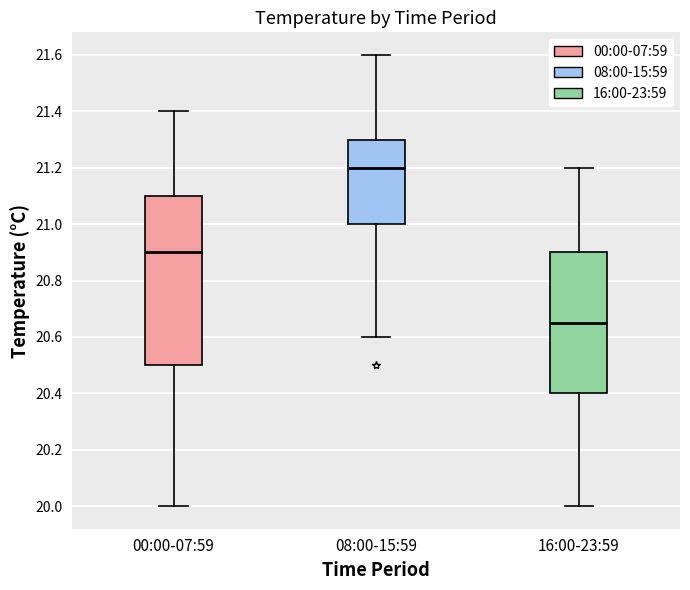

Reading left to right, transcribe this box plot: for each box, give where its median line is, the range the box spans, and where its two whiskers end, as read against the y-axis. The values are not printed on the chart, so give them approximately, as read against the axis.

00:00-07:59: median 20.90, box 20.50 to 21.10, whiskers 20.00 to 21.40
08:00-15:59: median 21.20, box 21.00 to 21.30, whiskers 20.60 to 21.60
16:00-23:59: median 20.66, box 20.40 to 20.90, whiskers 20.00 to 21.20